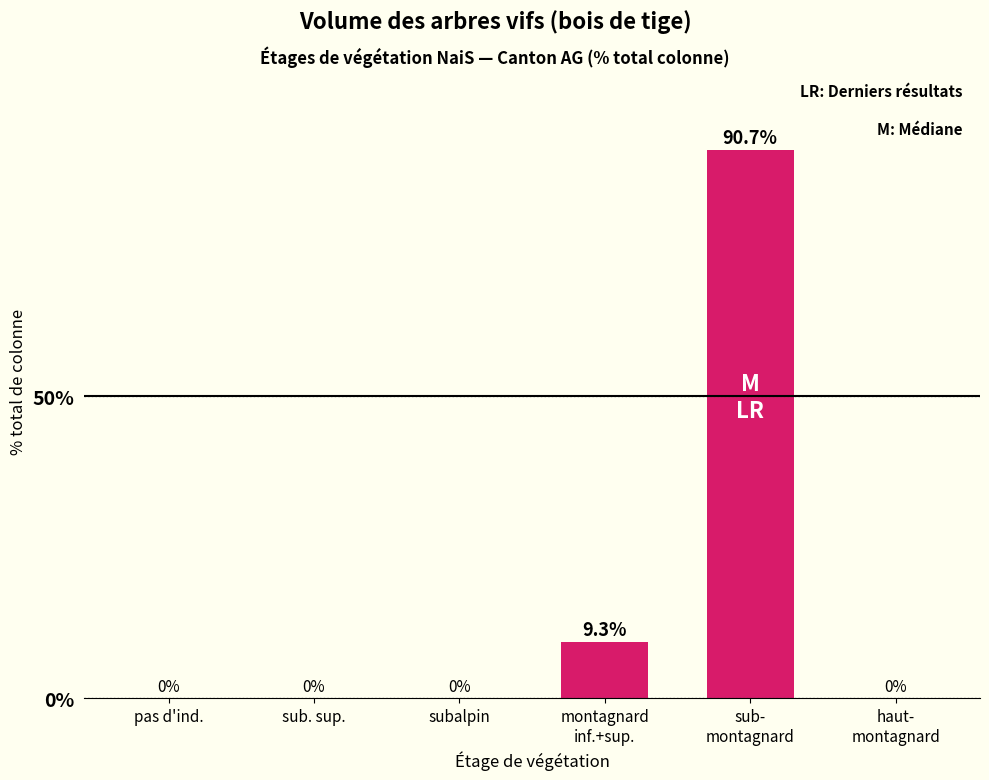

Which label corresponds to the largest value in the chart?

sub-
montagnard